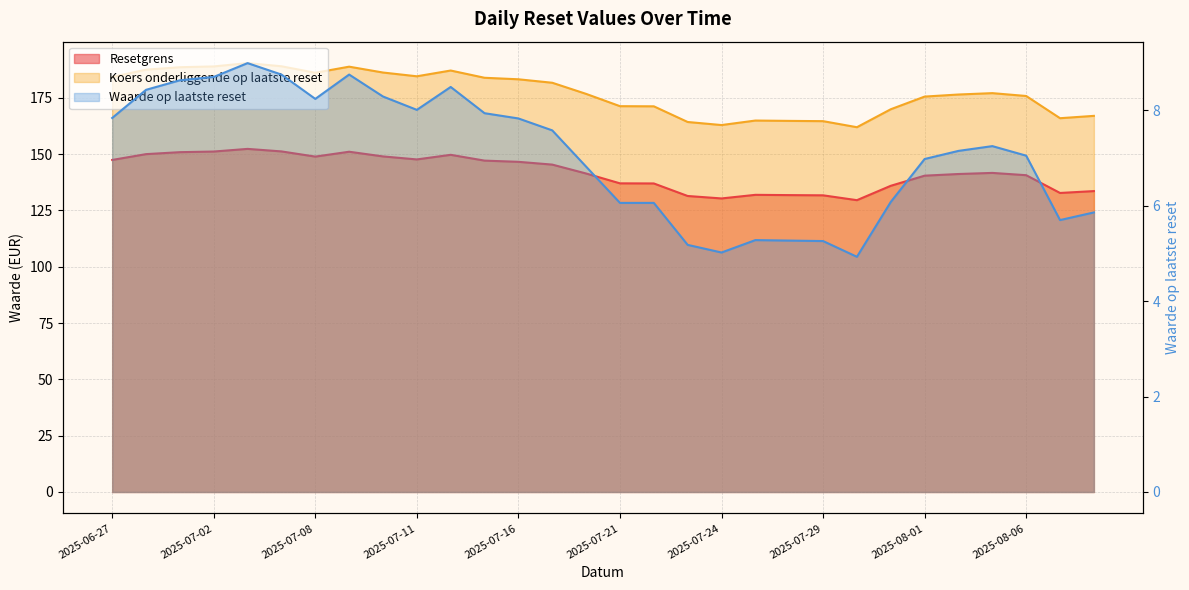

What is the minimum value for Waarde op laatste reset?

4.9